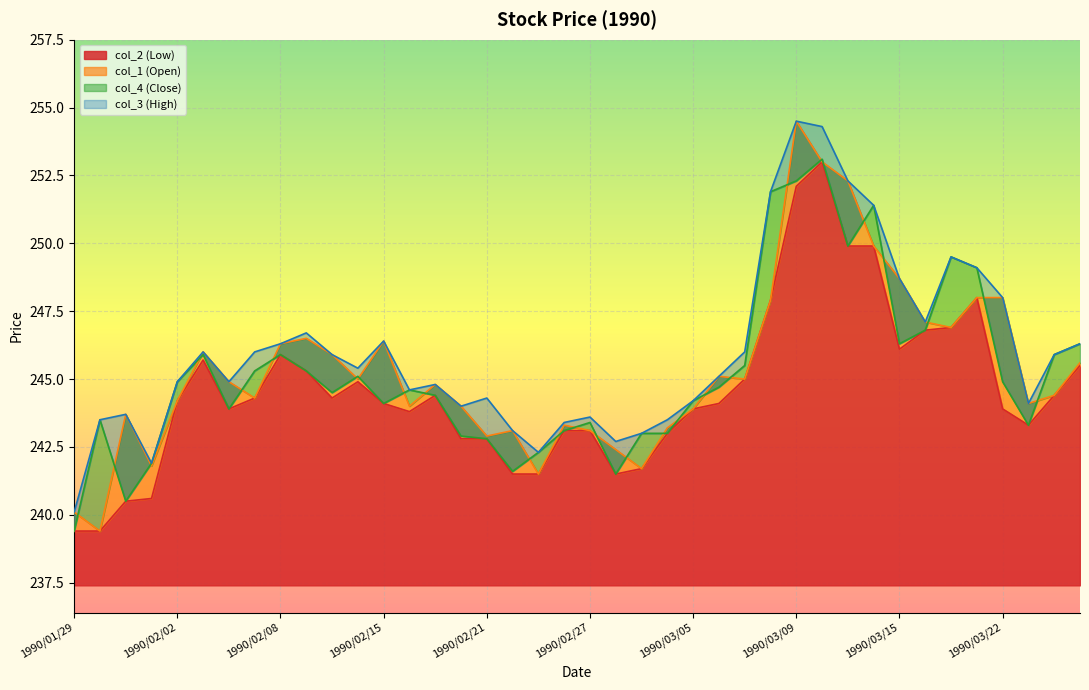

Which series has the widest spread of values?

col_1 (Open)